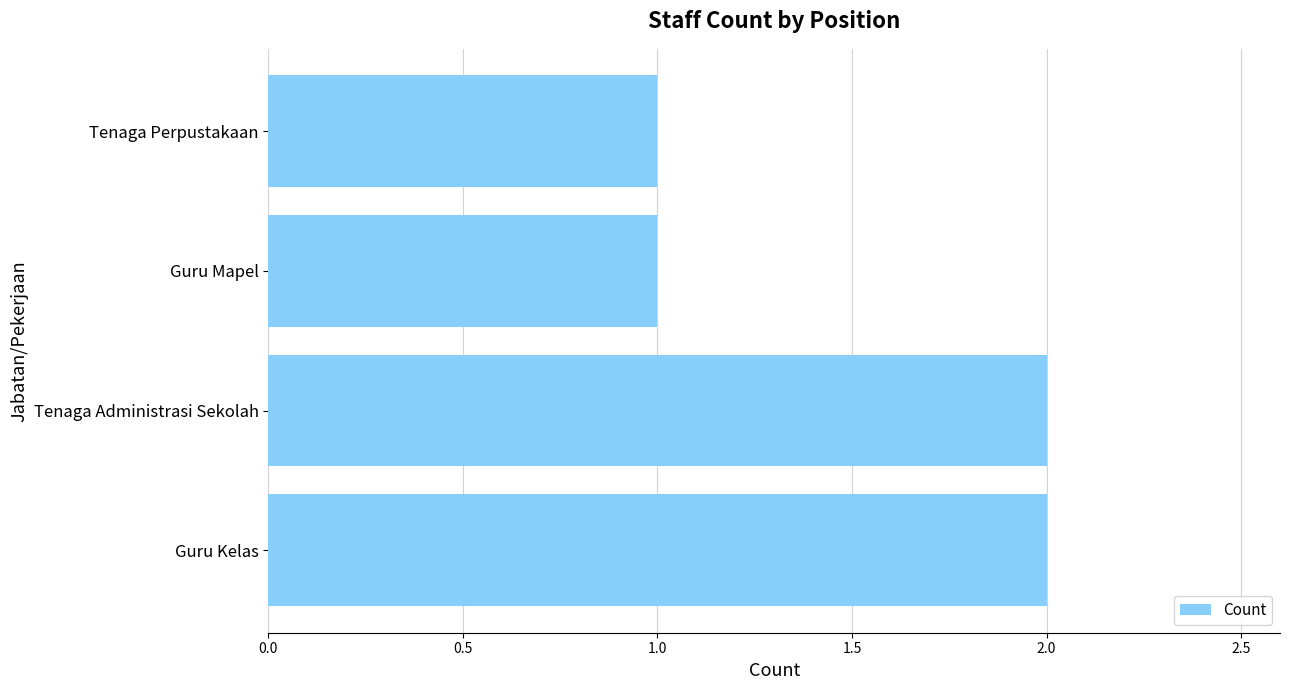

Approximately how many times larger is the value at Tenaga Administrasi Sekolah compared to Tenaga Perpustakaan?

2.0